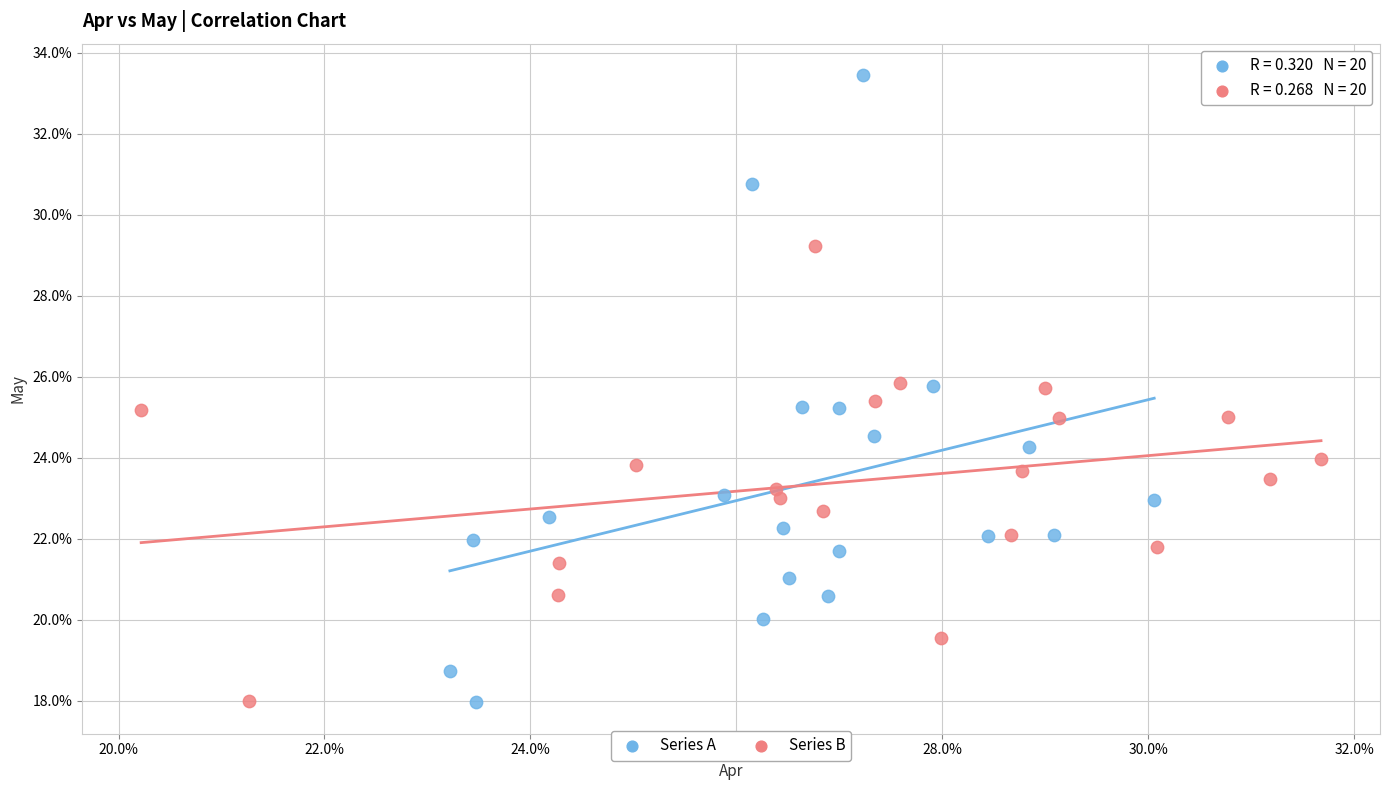

What are all the series names shown in the legend?

Series A, Series B